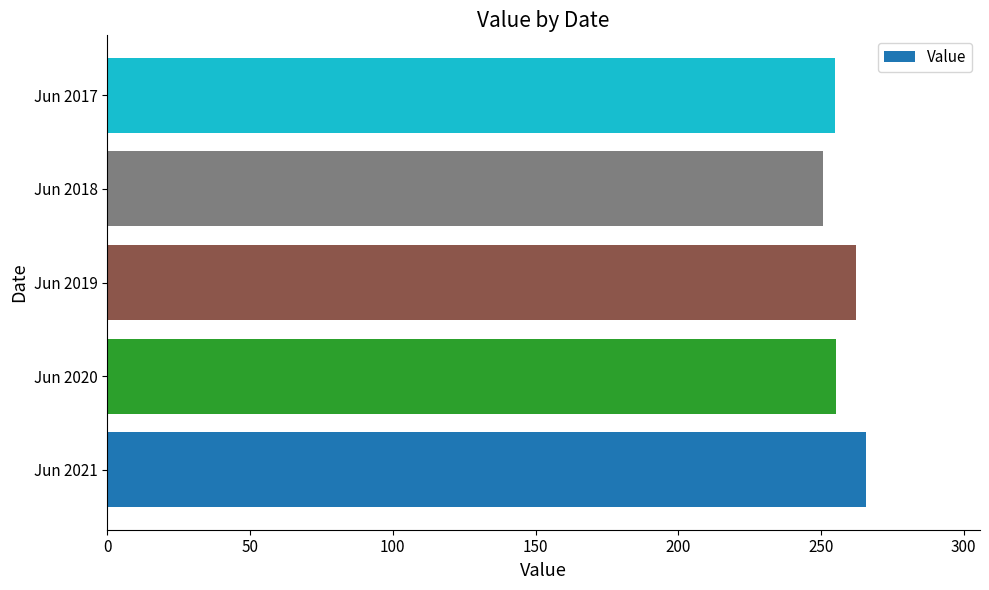

How many data points are above 255?

3